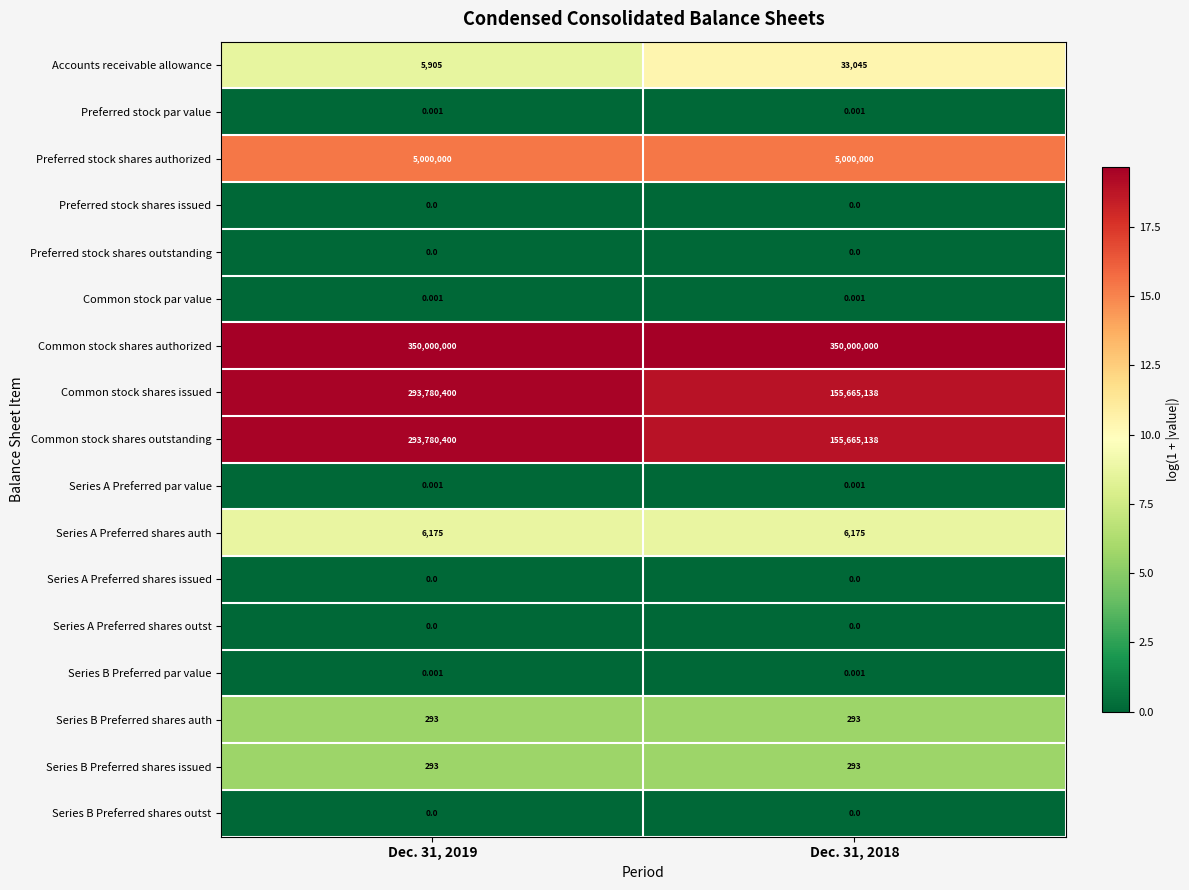

Which series has the largest total across all categories?

Common stock shares authorized